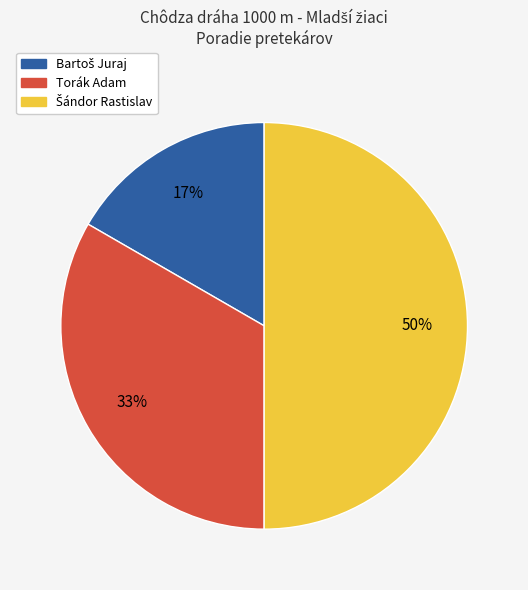

The Torák Adam slice represents 33% of the pie. True or false?

True